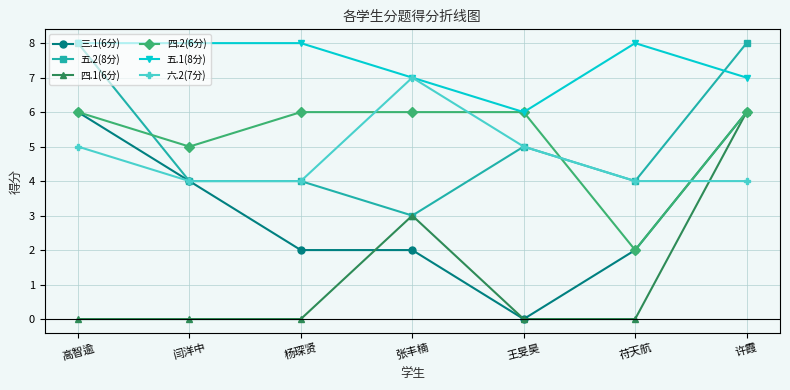

What is the maximum value shown in the chart?

8